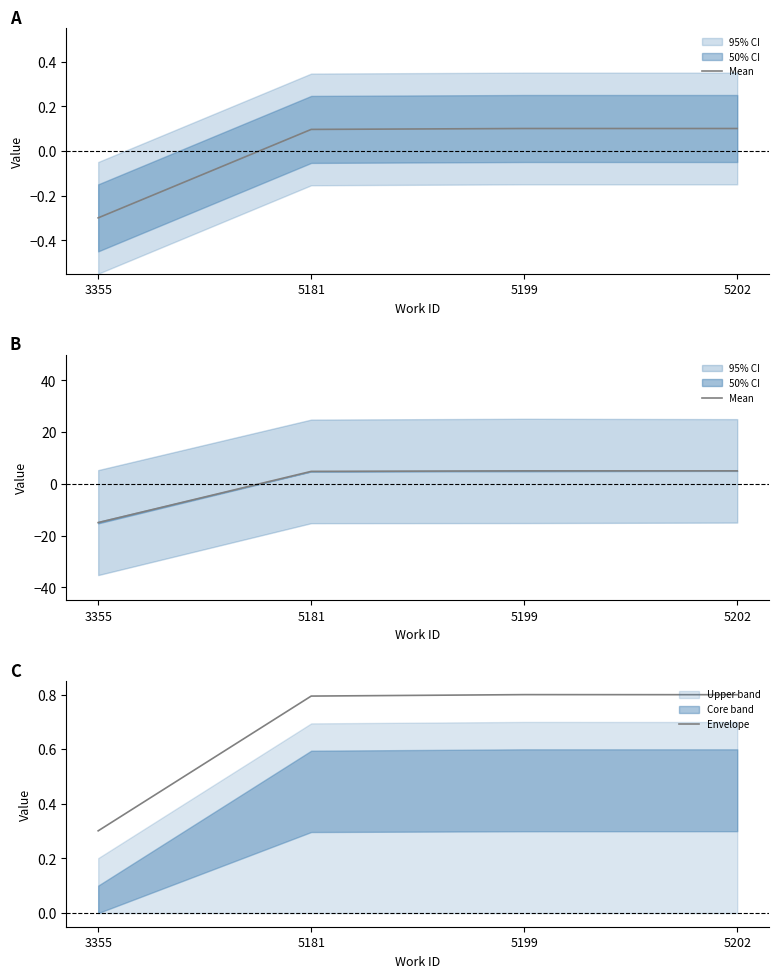

In Envelope, how many points are higher than both neighbors (excluding endpoints)?

1